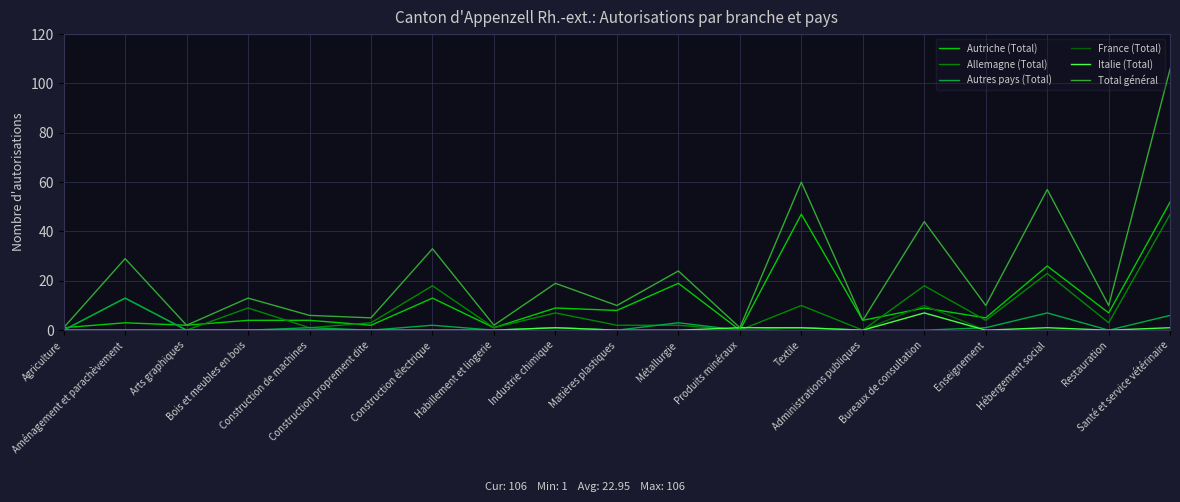

Count the number of categories in the chart.

19